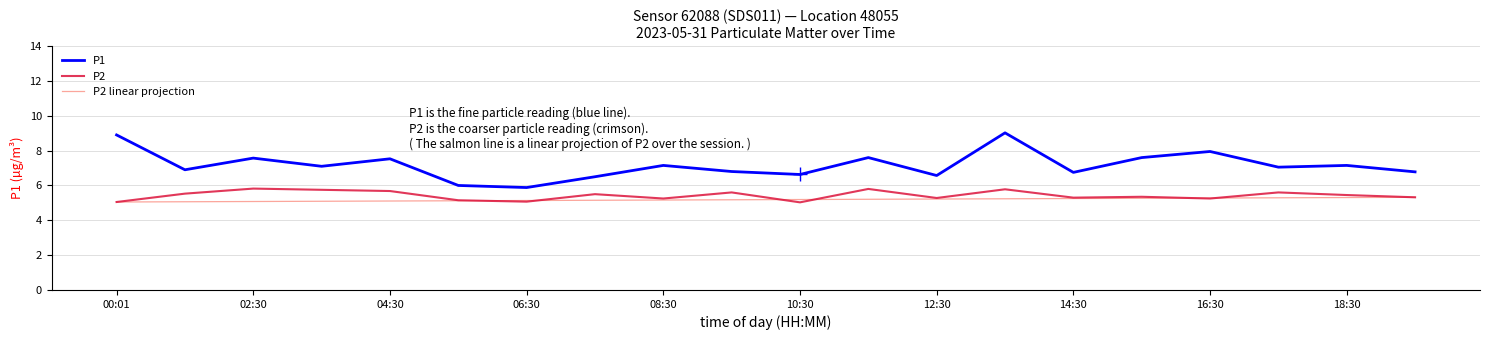

What is the greatest value displayed?

9.0